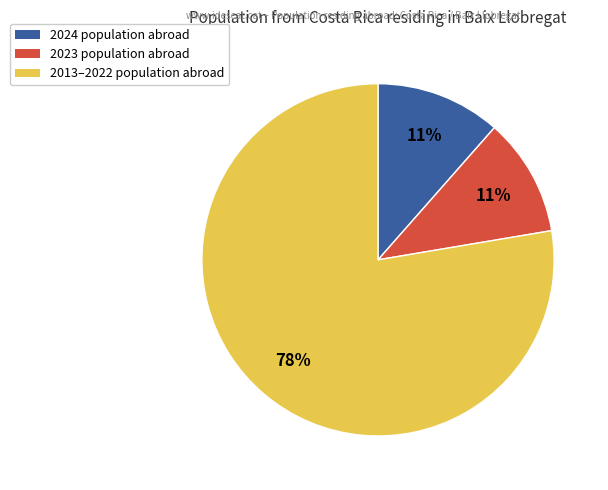

To the nearest percent, what is the average slice percentage?

33%